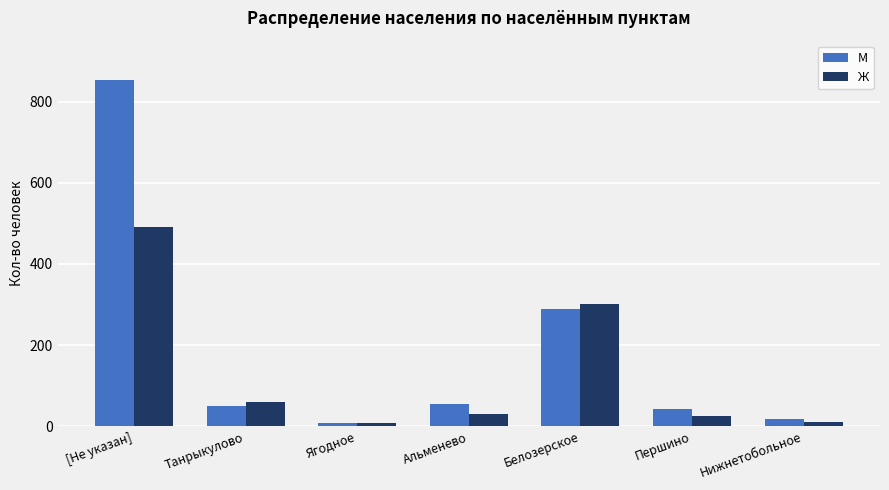

Which series has the widest spread of values?

М